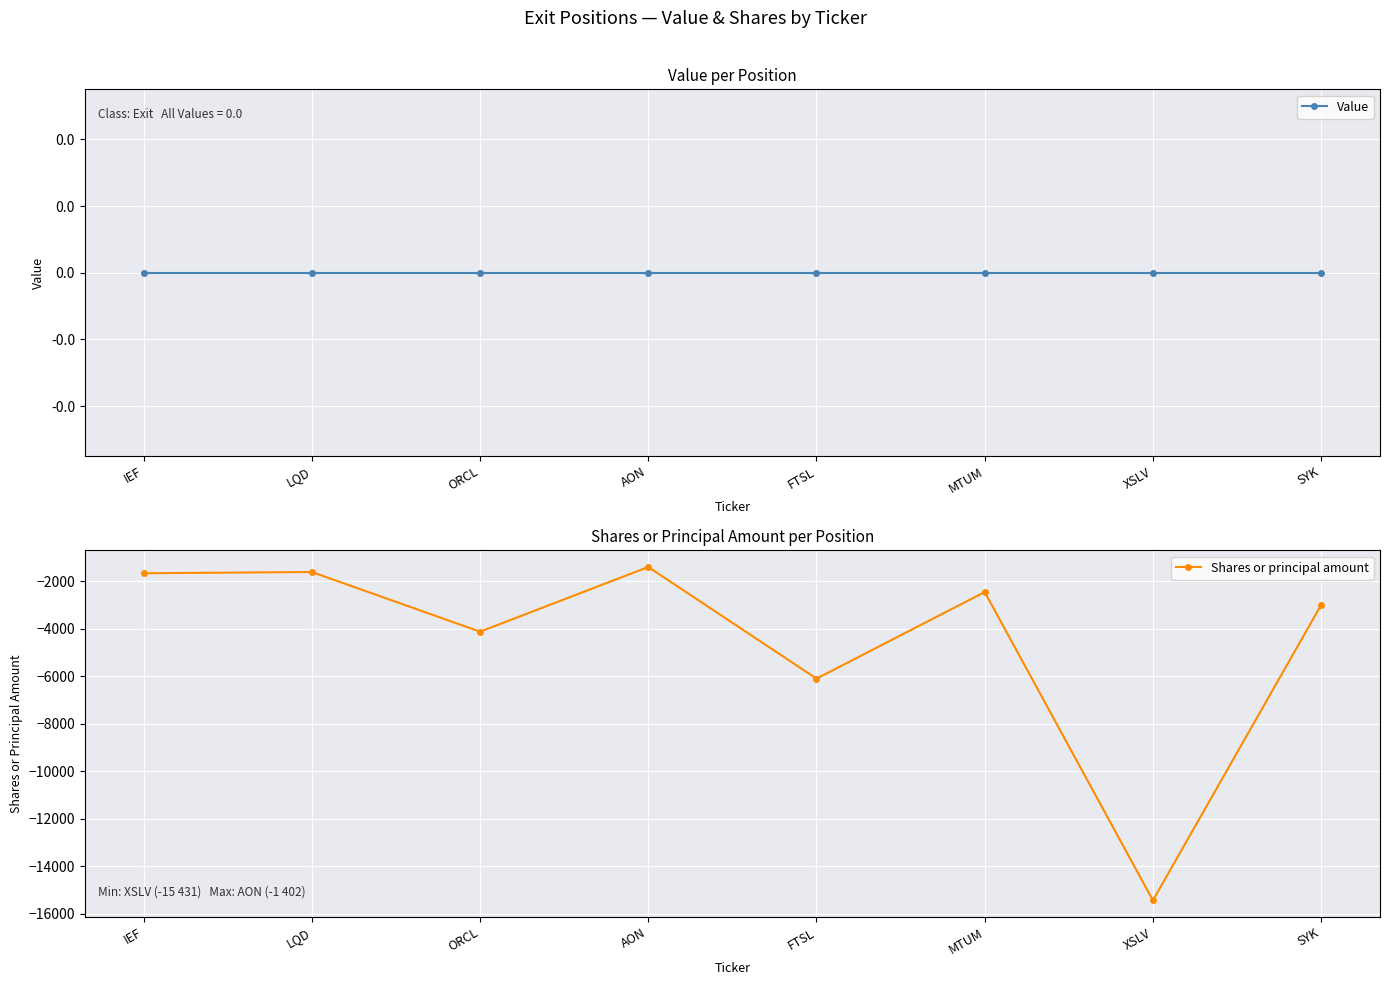

At which category does the chart reach its minimum across all series?

XSLV